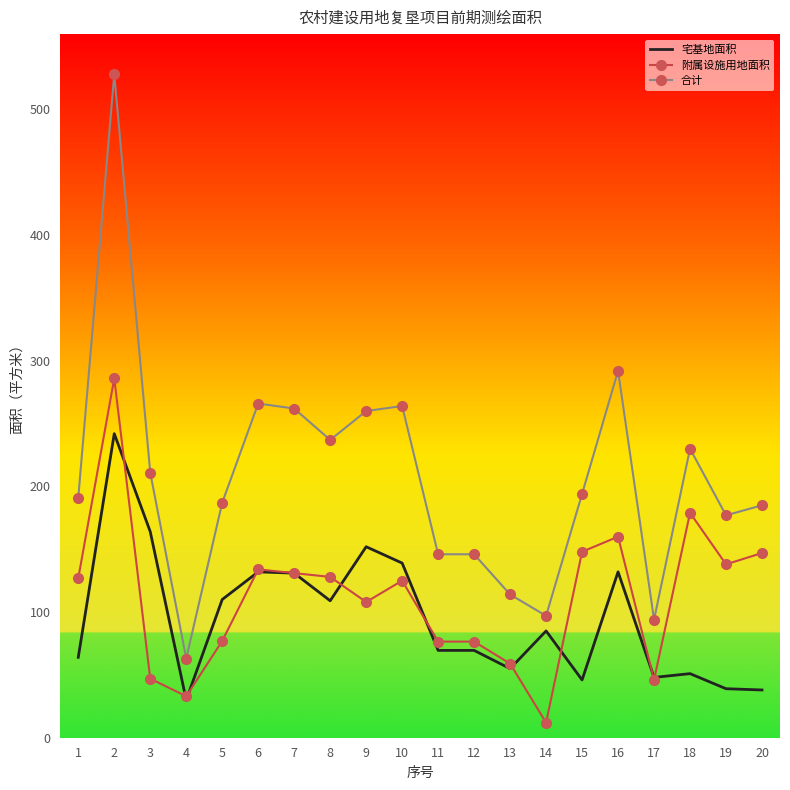

Does the chart display data point markers on the line(s)?

Yes